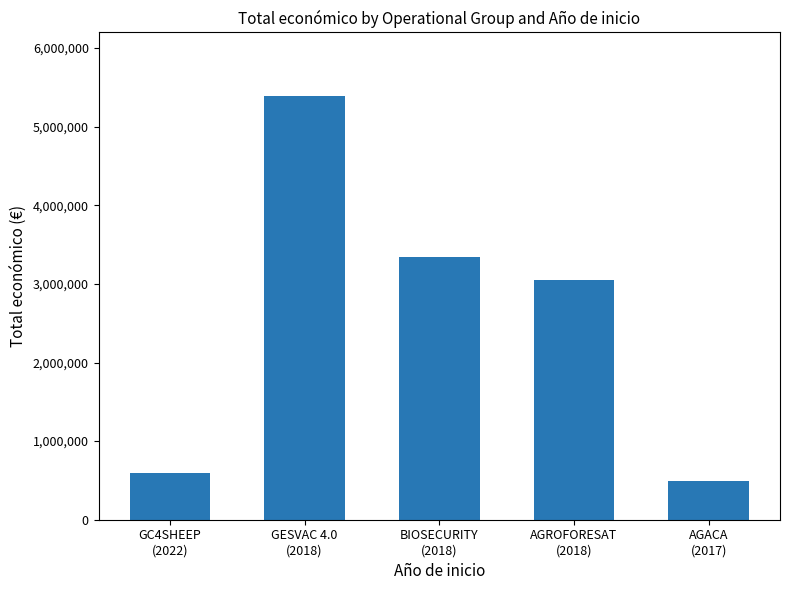

What is the approximate value at BIOSECURITY
(2018)?

3342252